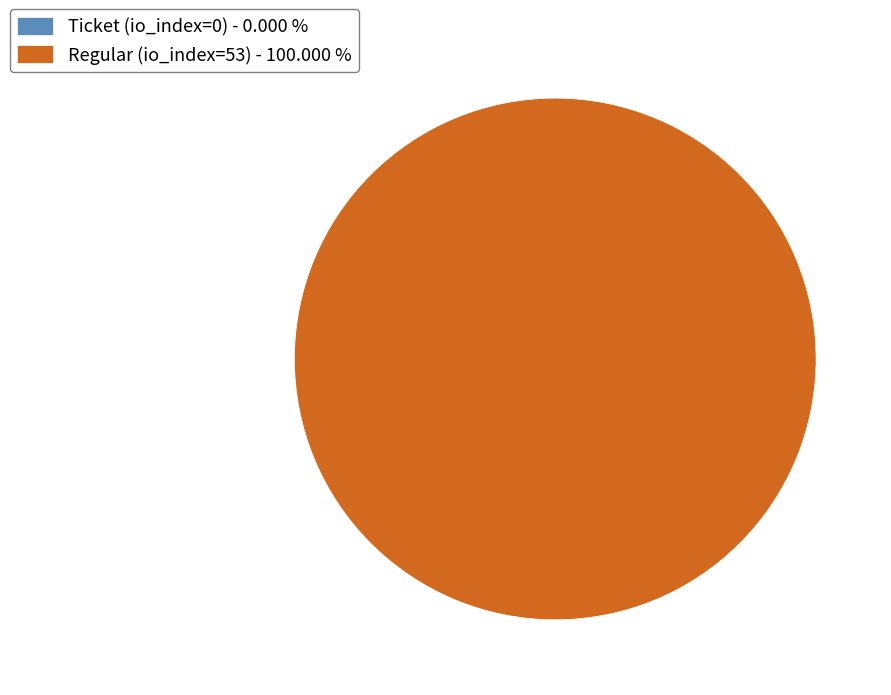

To the nearest percent, what is the difference between the Ticket (io_index=0) and Regular (io_index=53) slice percentages?

100%